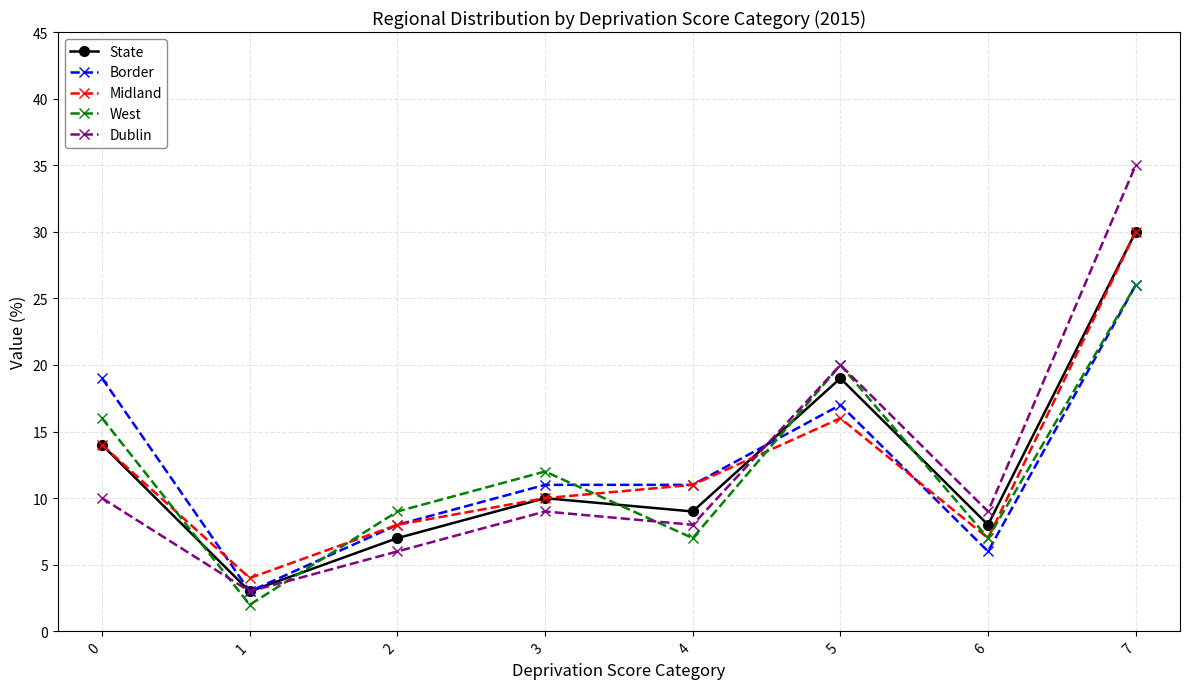

Reading left to right, extract all data points from this chart.

State: 0=14	1=3	2=7	3=10	4=9	5=19	6=8	7=30
Border: 0=19	1=3	2=8	3=11	4=11	5=17	6=6	7=26
Midland: 0=14	1=4	2=8	3=10	4=11	5=16	6=7	7=30
West: 0=16	1=2	2=9	3=12	4=7	5=20	6=7	7=26
Dublin: 0=10	1=3	2=6	3=9	4=8	5=20	6=9	7=35